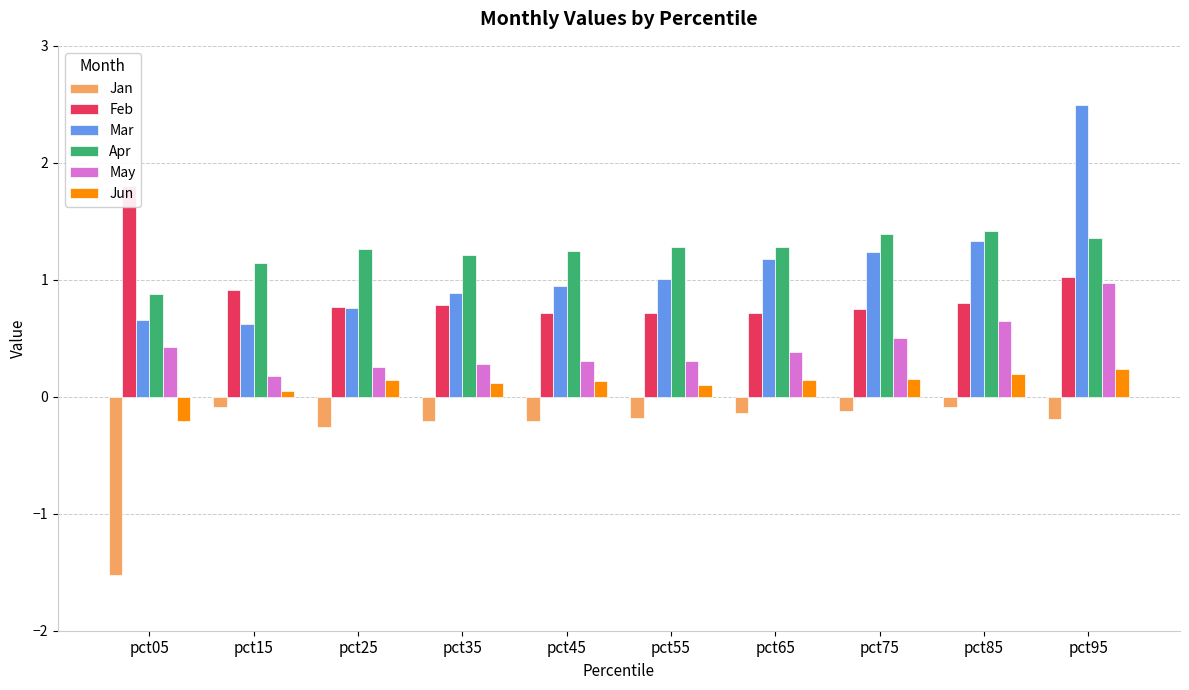

Which series has the largest range (max minus min)?

Mar